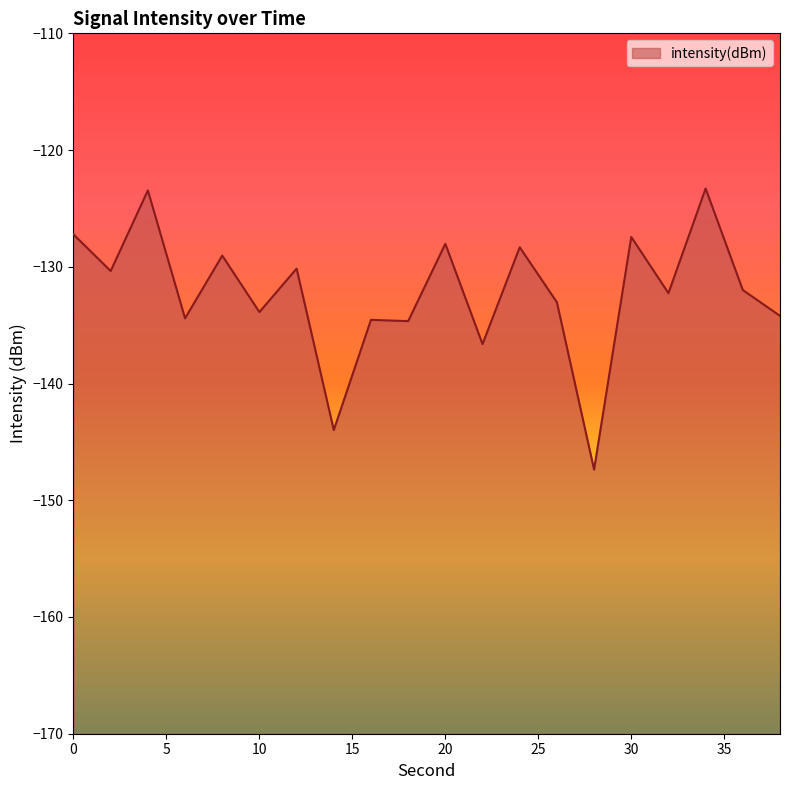

What is the sum of all values?

-2644.3